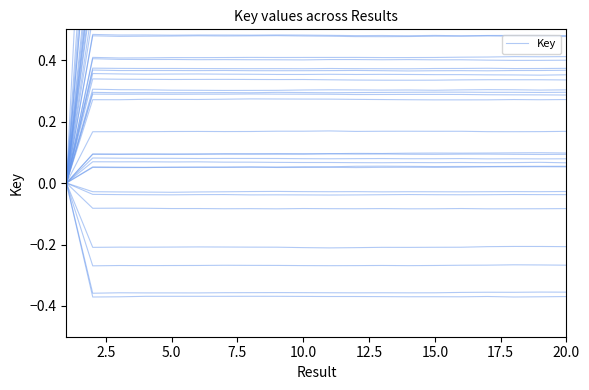

Reading left to right, transcribe all the data shown in this chart.

0.0	0.9	0.8	0.8	0.8	0.8	0.9	0.9	0.9	0.9	0.9	0.9	0.9	0.8	0.8	0.8	0.8	0.8	0.8	0.8